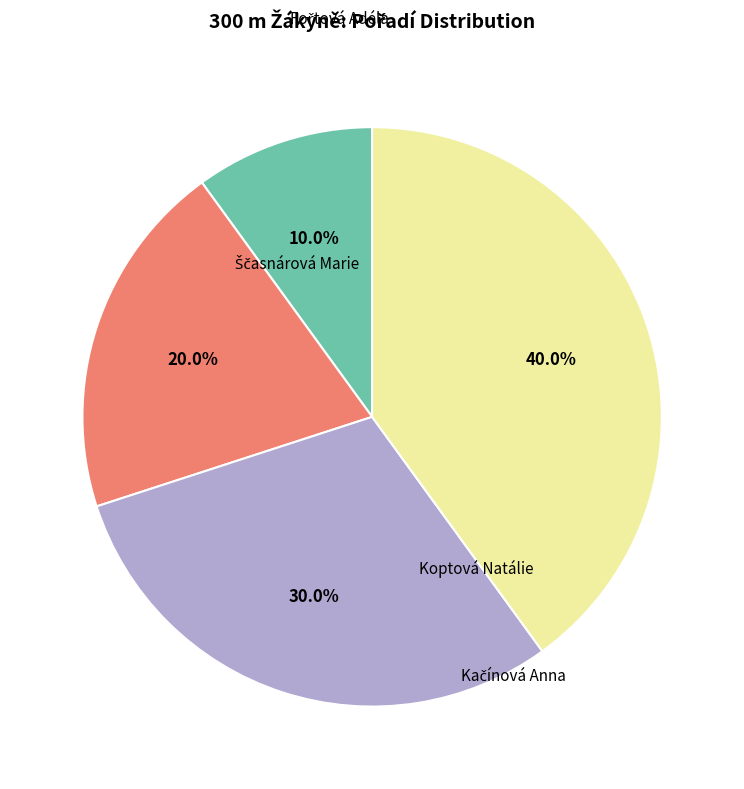

Is there any slice that represents more than half of the pie?

No